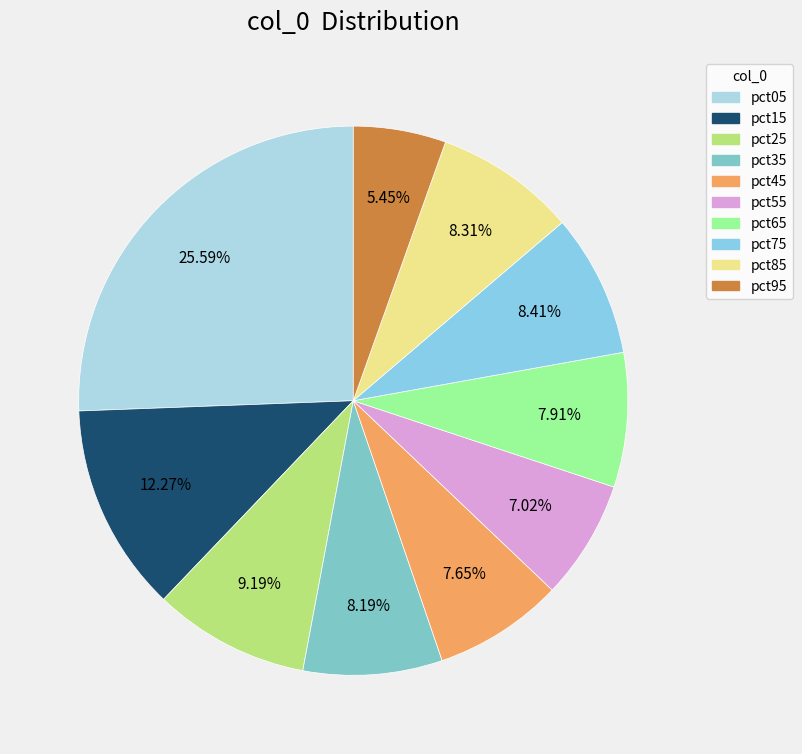

What percentage is the pct25 slice, to the nearest percent?

9%